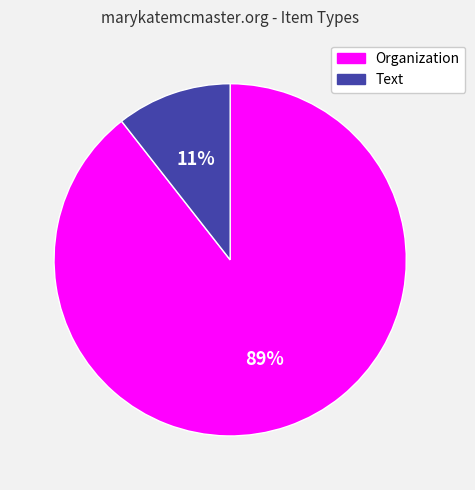

The Organization slice represents 78% of the pie. True or false?

False